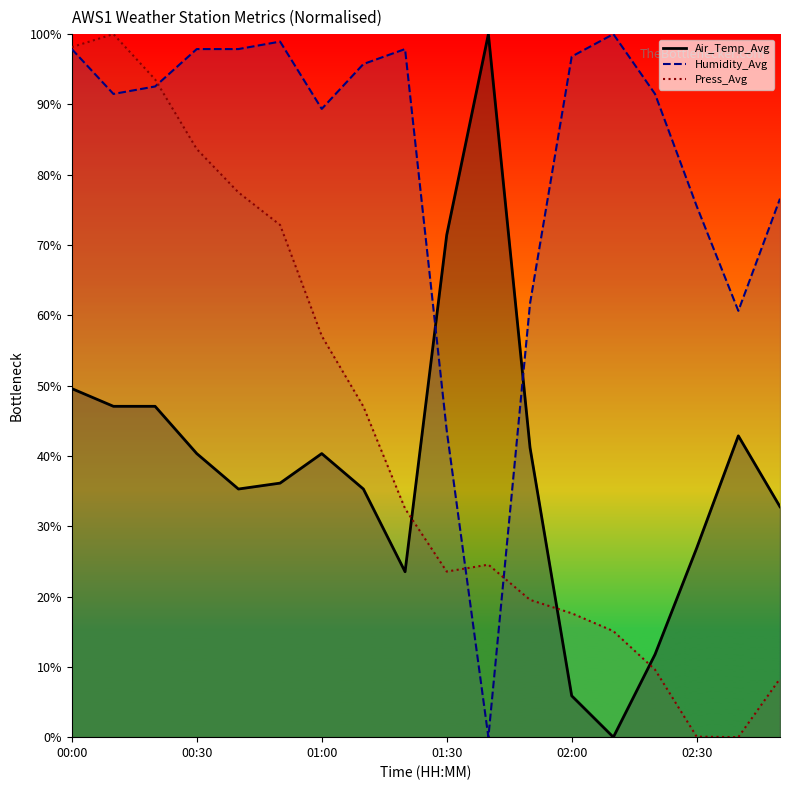

What is the difference between the Humidity_Avg values at 02:20 and 00:20?

1.1